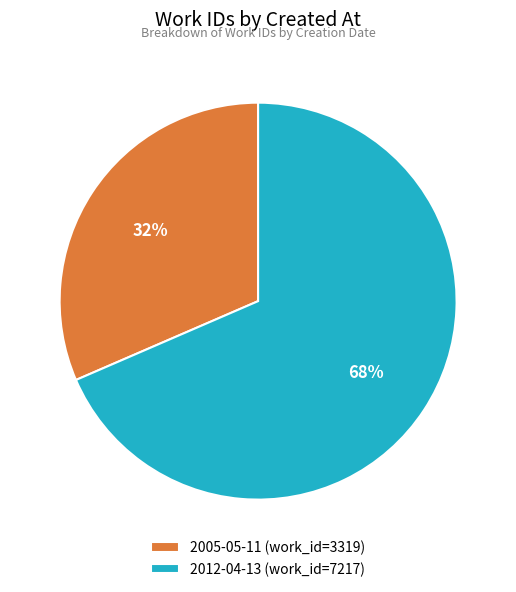

Is the sum of 2005-05-11 (work_id=3319) and 2012-04-13 (work_id=7217) greater than half?

Yes